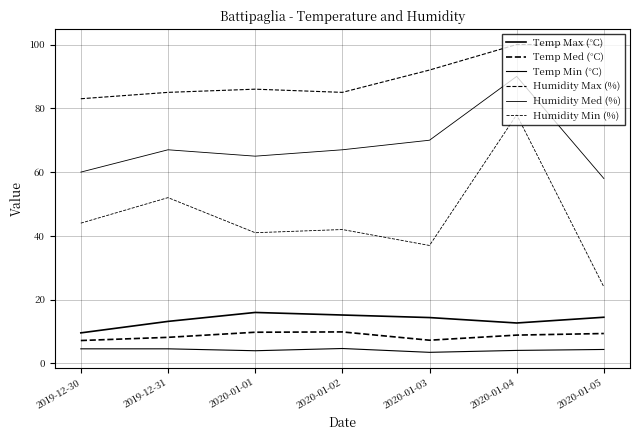

Where does the Humidity Med (%) series first go above 67?

2020-01-03